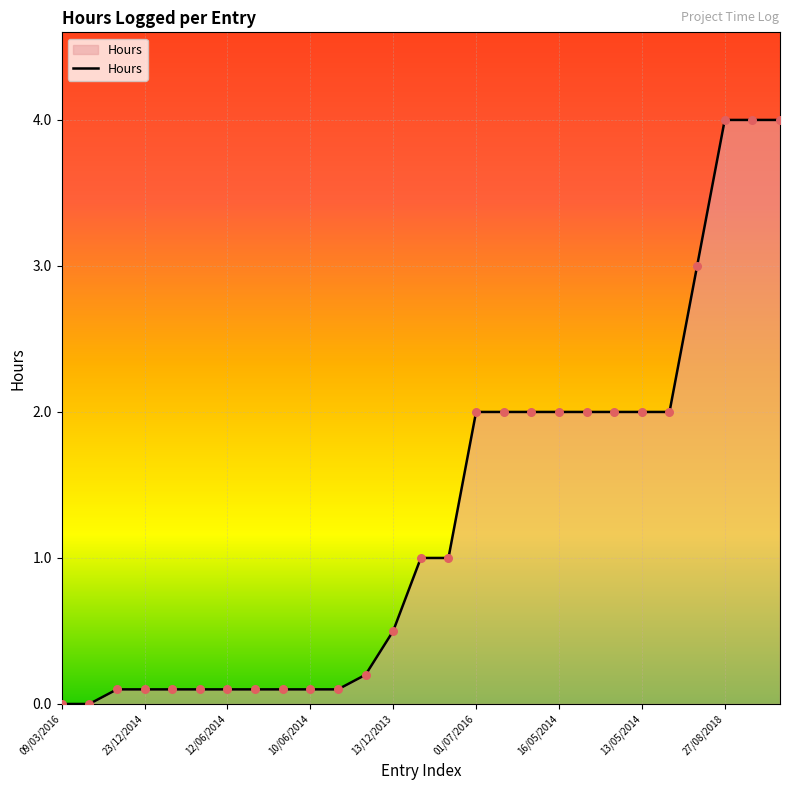

What is the greatest value displayed?

4.0